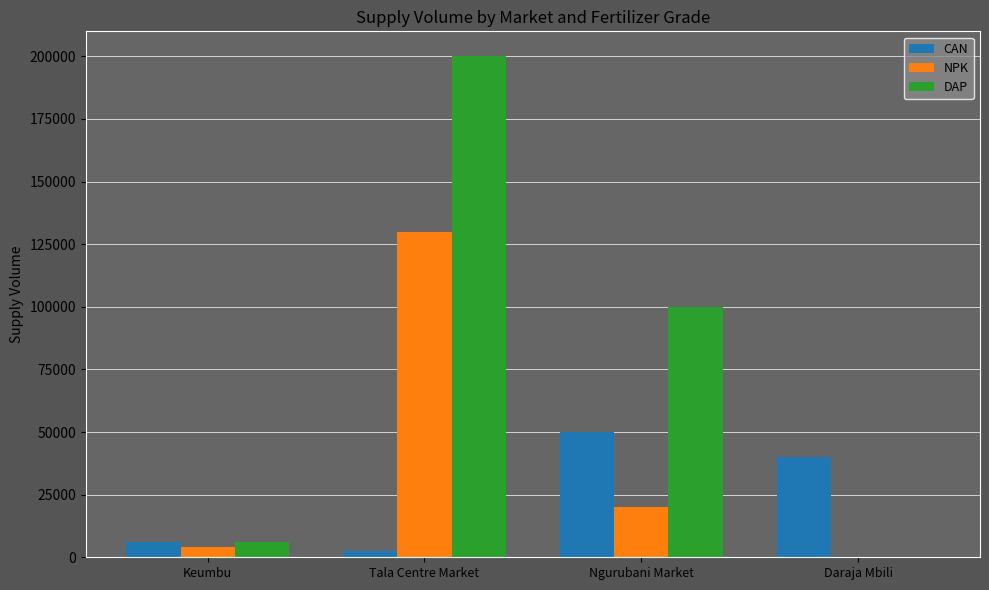

Where does the CAN series first go above 40000?

Ngurubani Market